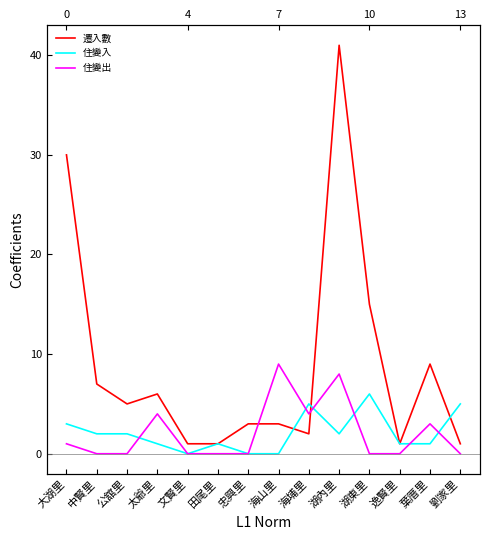

What is the spread (max minus min) of values at 忠興里?

3